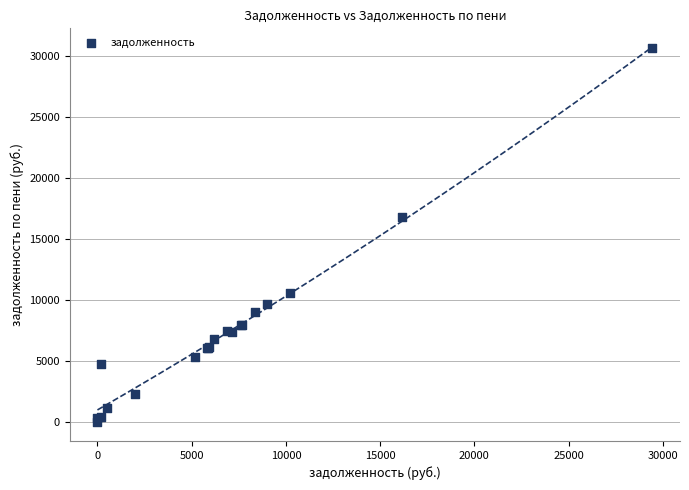

What Y value in the scatter plot is closest to 15322?

16805.5